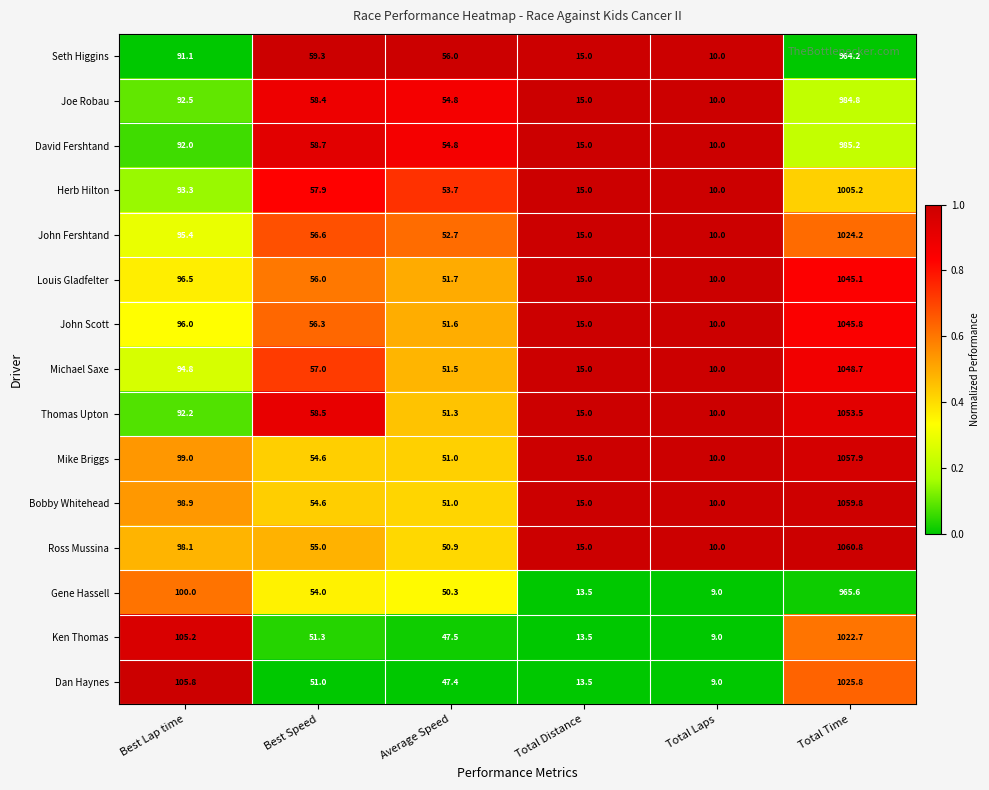

Which series has the largest total across all categories?

Ross Mussina